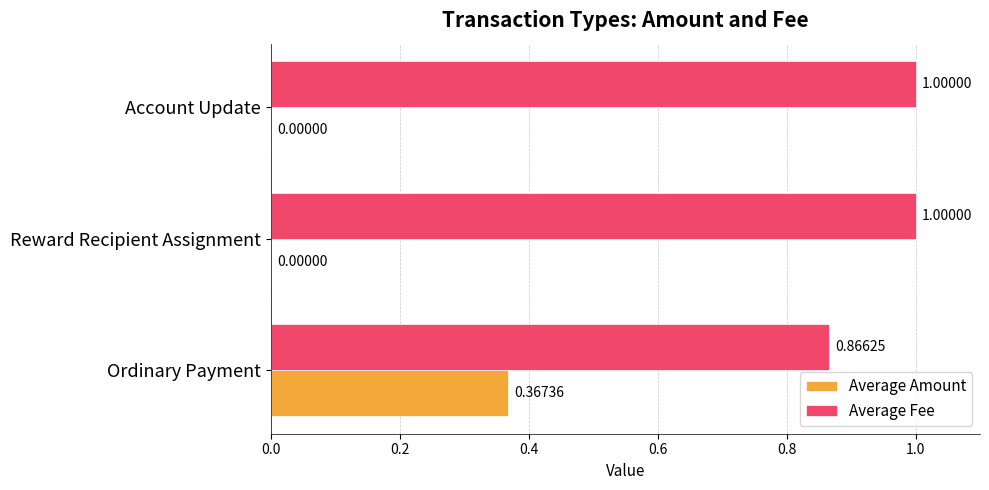

Which series has the largest total across all categories?

Average Fee